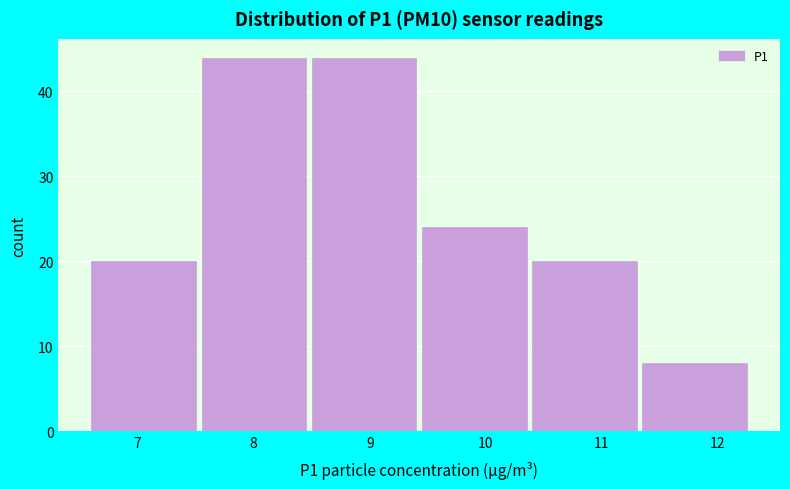

How tall is the bar that spans 9.45 to 10.40 on the x-axis? Neither the bar edges nor the heights are printed on the chart, so give them approximately, as read against the axes.

24